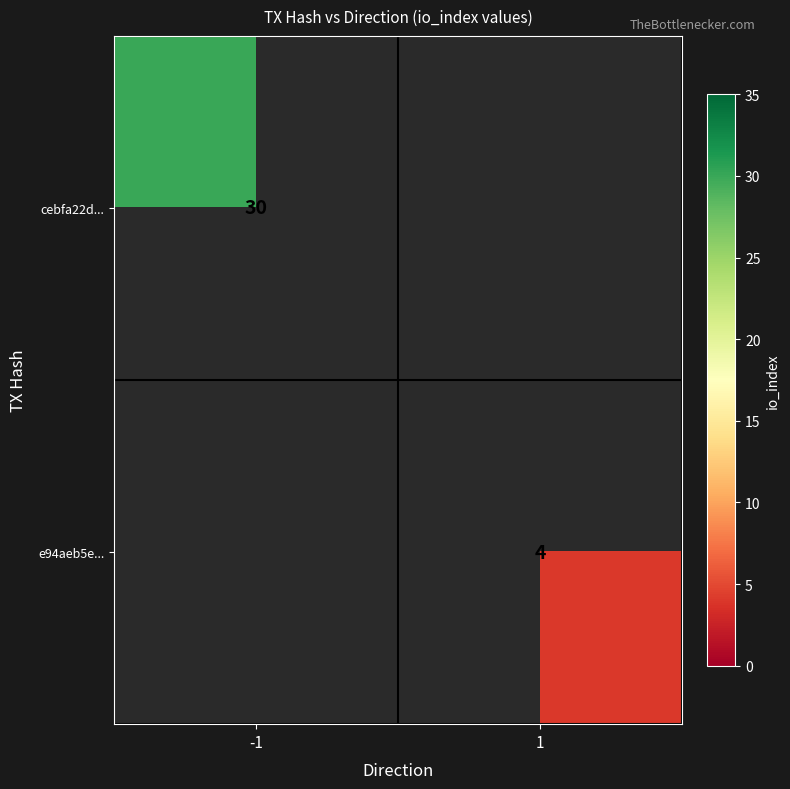

Is the value of cebfa22d... at -1 greater than the value of e94aeb5e... at 1?

Yes